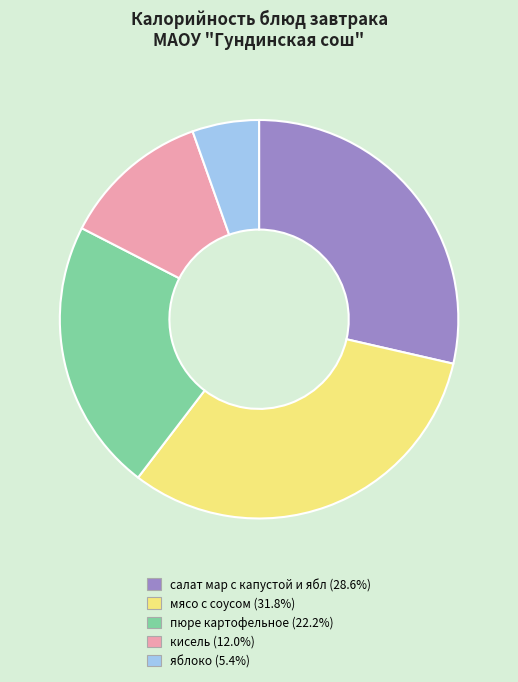

Is it true that кисель is 12% of the pie?

True